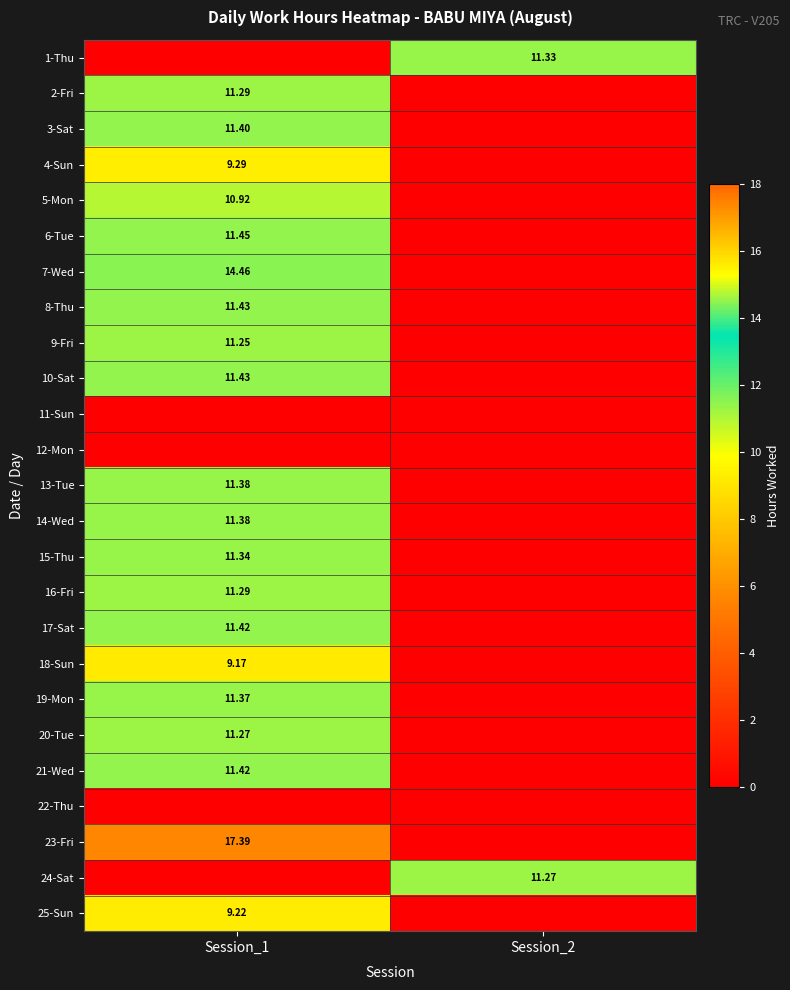

What is the difference between the highest and lowest values at Session_1?

17.4